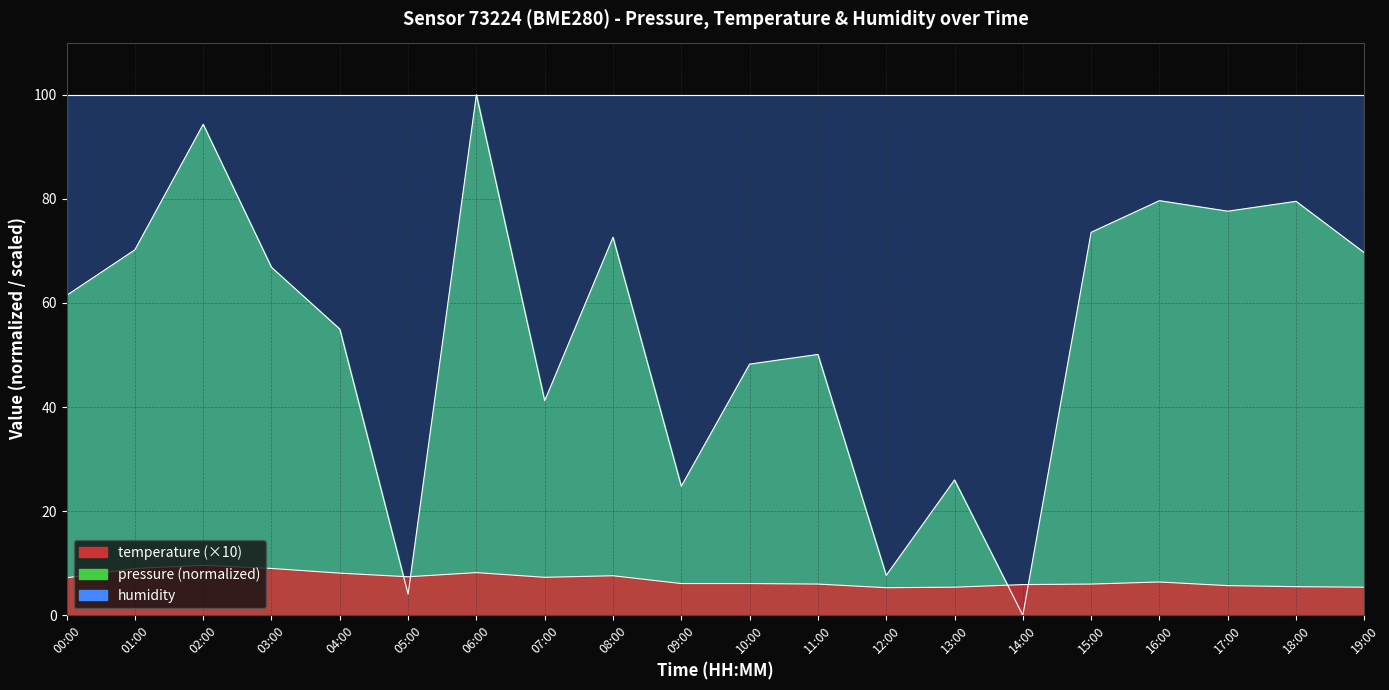

The pressure series shows 61.4 at 00:00. True or false?

True